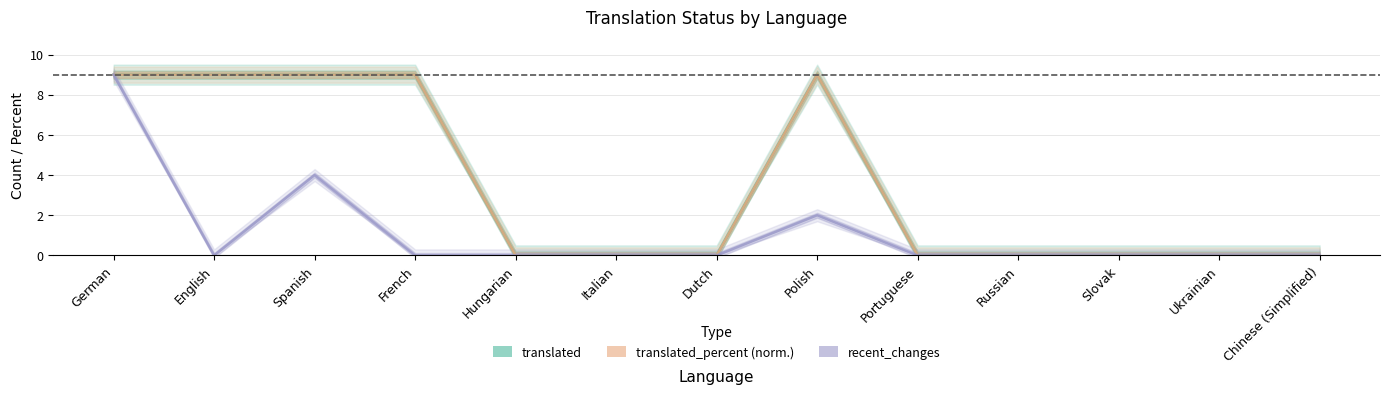

Reading right to left, list all the values displayed in this chart.

translated: 0	0	0	0	0	9	0	0	0	9	9	9	9
translated_percent (norm.): 0	0	0	0	0	9	0	0	0	9	9	9	9
recent_changes: 0	0	0	0	0	2	0	0	0	0	4	0	9